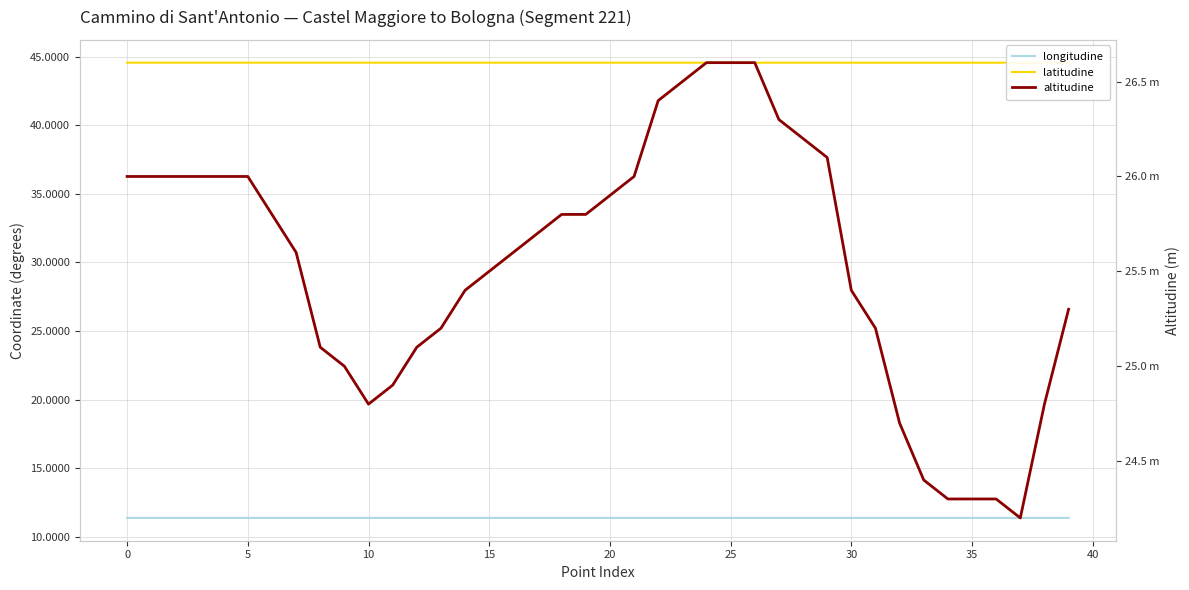

What is the value of the longitudine point at the 37th from the left?

11.4